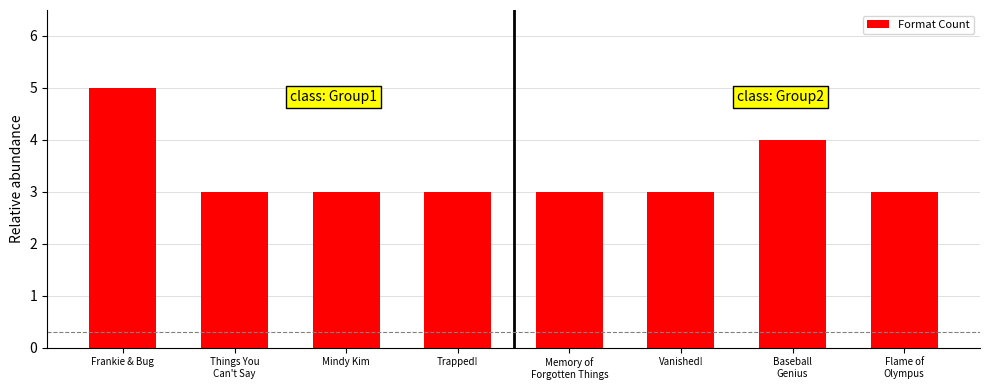

What is the average value?

3